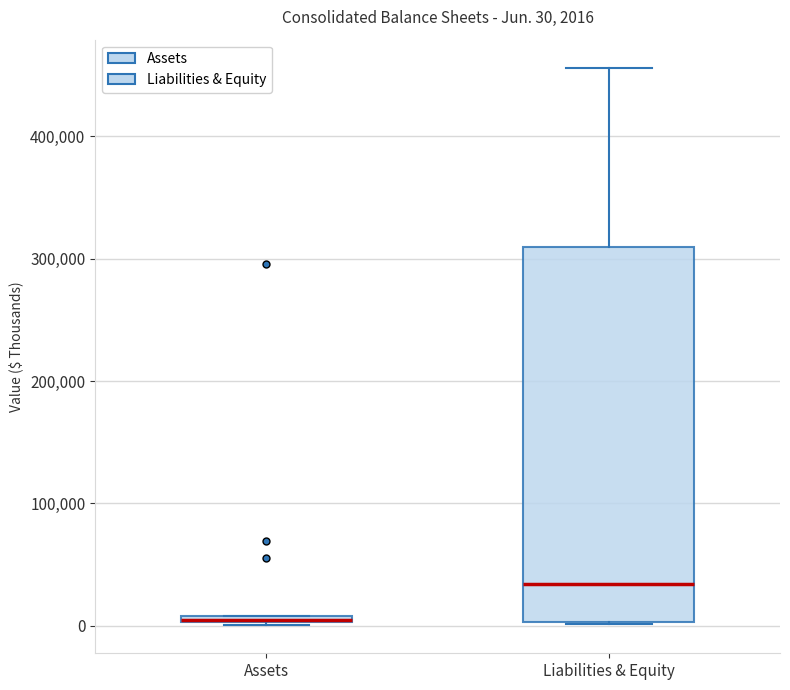

Which box is the tallest, from its lower edge to its upper edge?

Liabilities & Equity